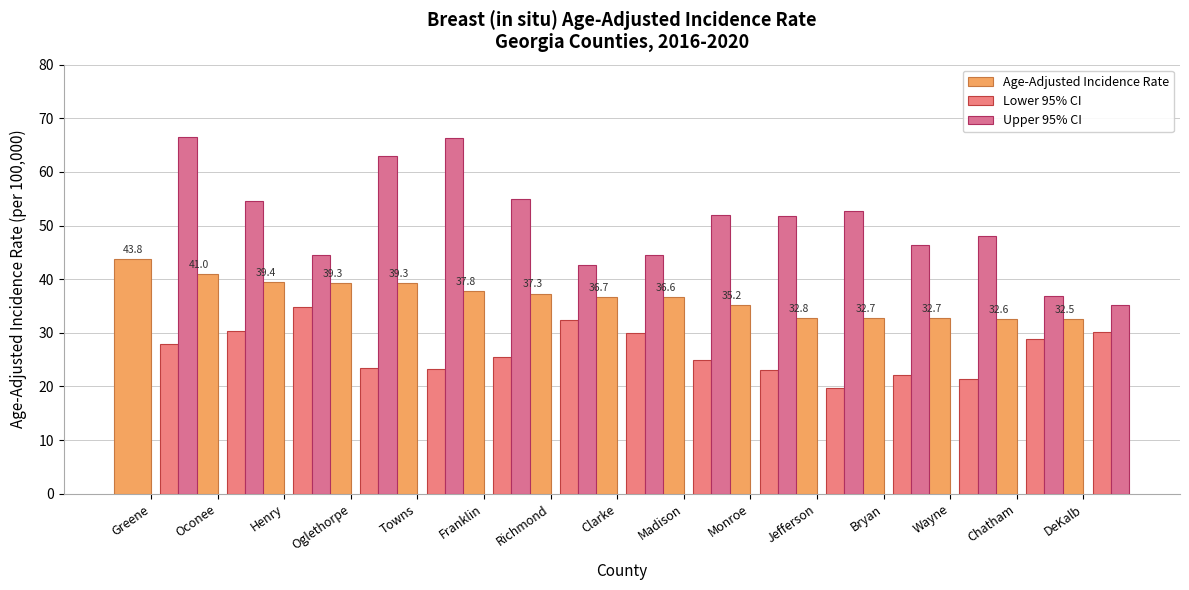

How many groups of bars are there?

15